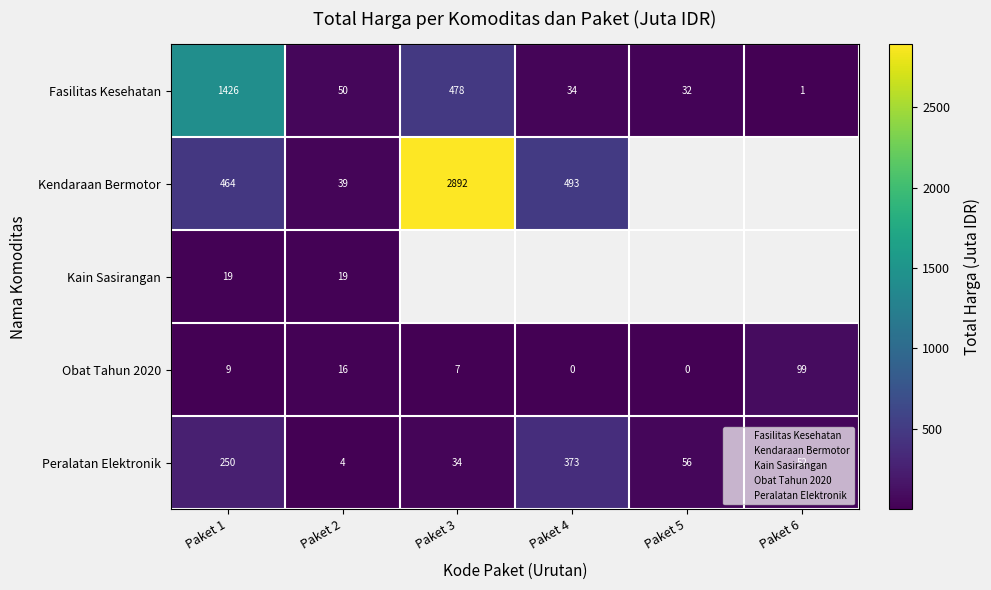

What is the minimum value shown in the chart?

0.1